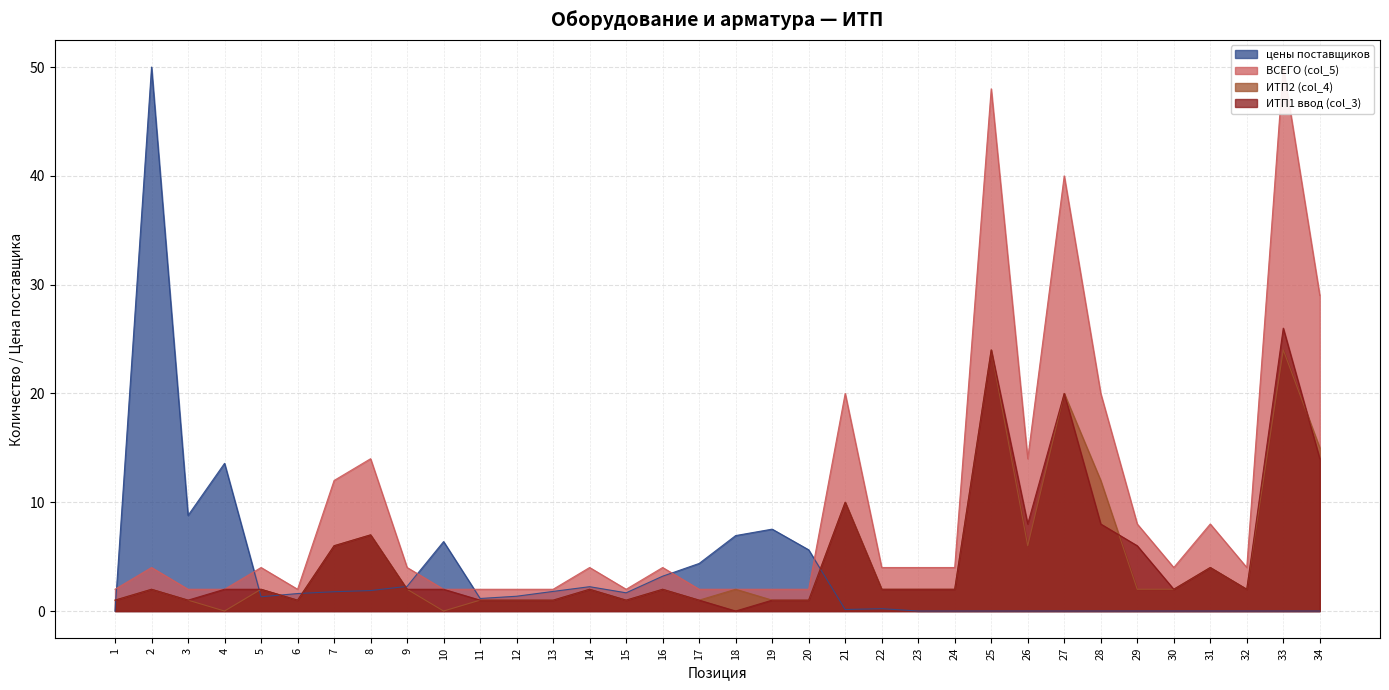

What is the difference between the ИТП2 (col_4) values at 7 and 33?

18.0